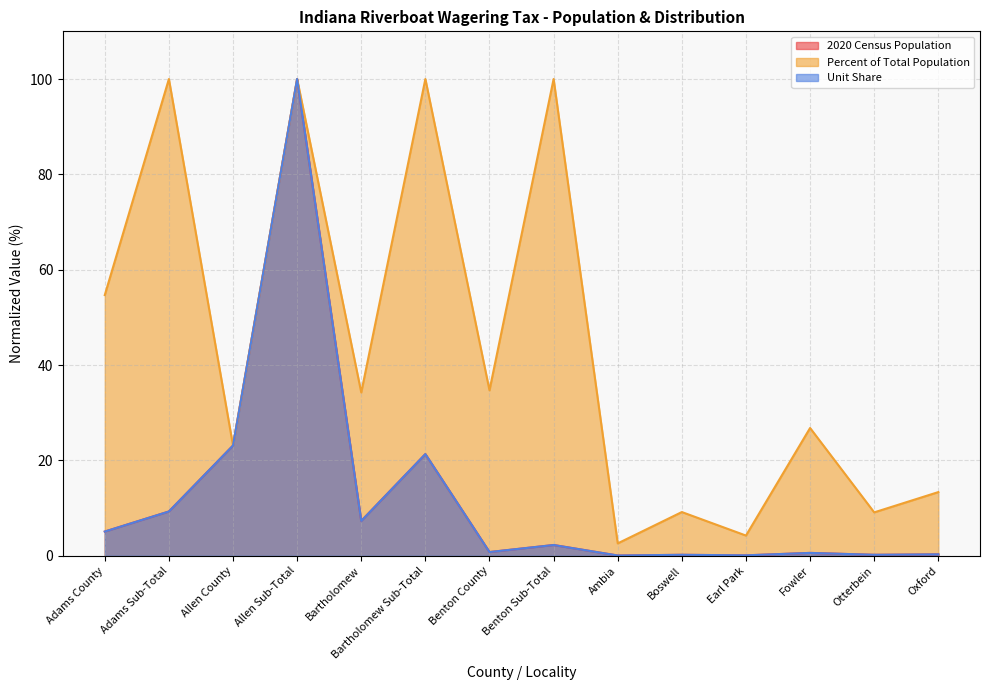

True or false: 2020 Census Population and Unit Share cross at least once.

True